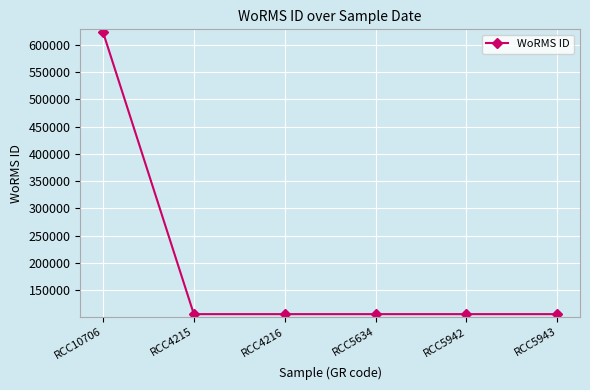

What is the maximum value shown in the chart?

623449